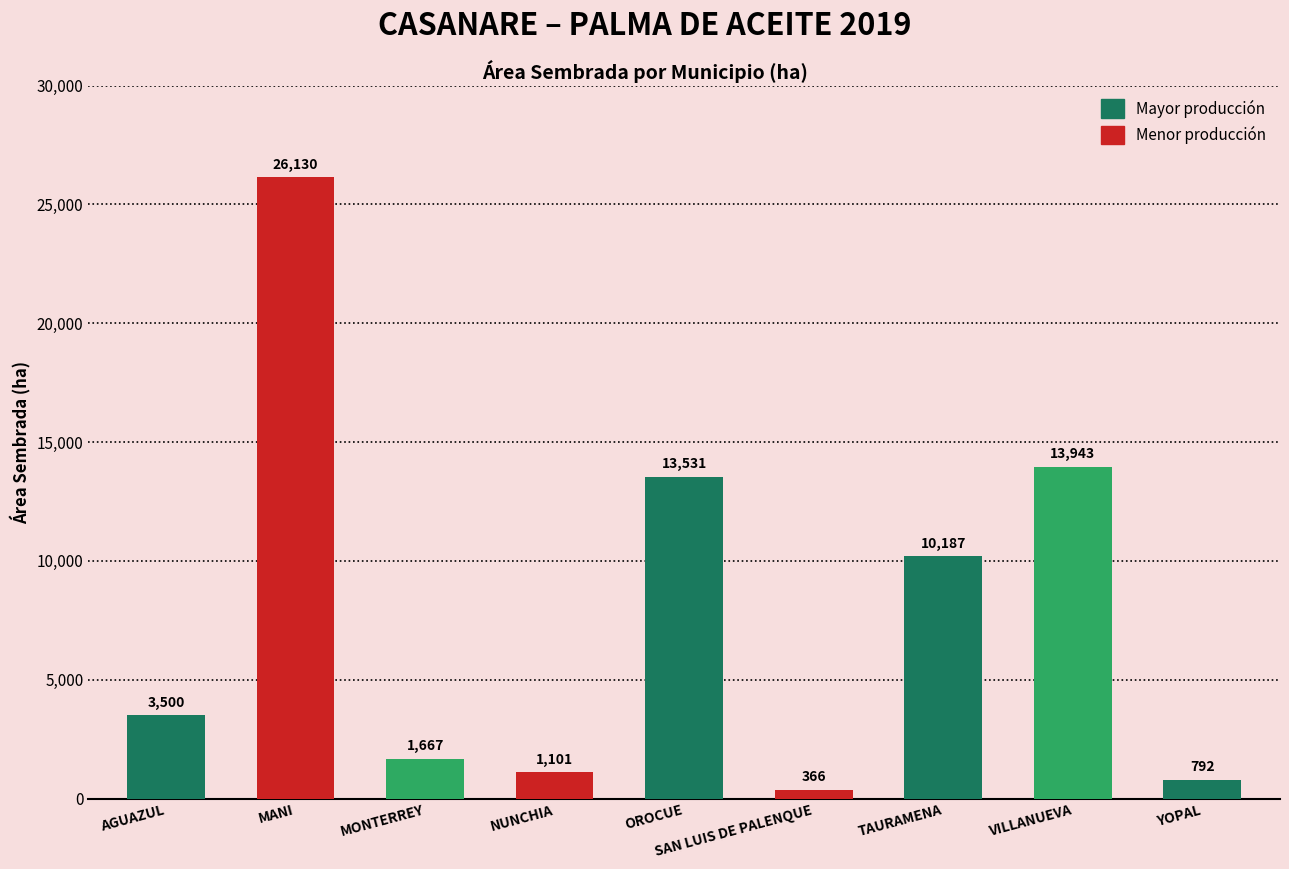

What is the label of the 2nd bar from the left?

MANI